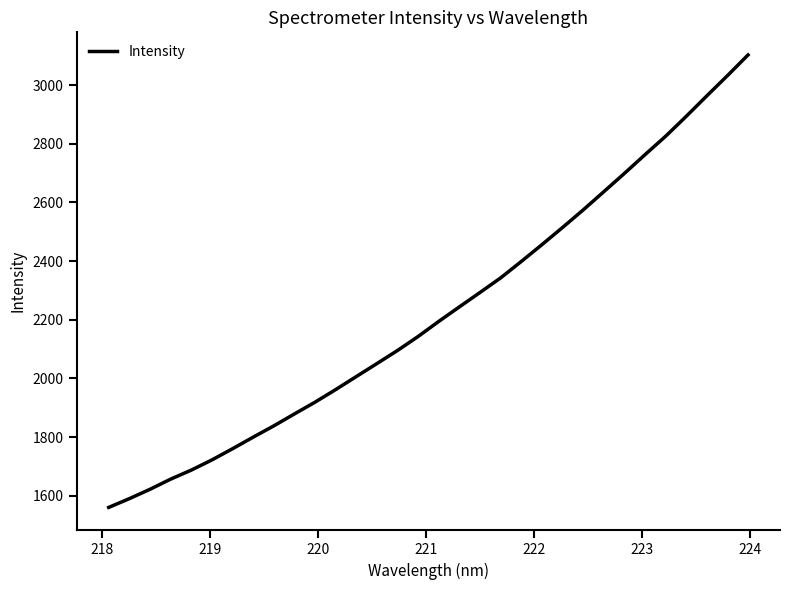

What is the difference between the maximum and minimum values?

1542.3